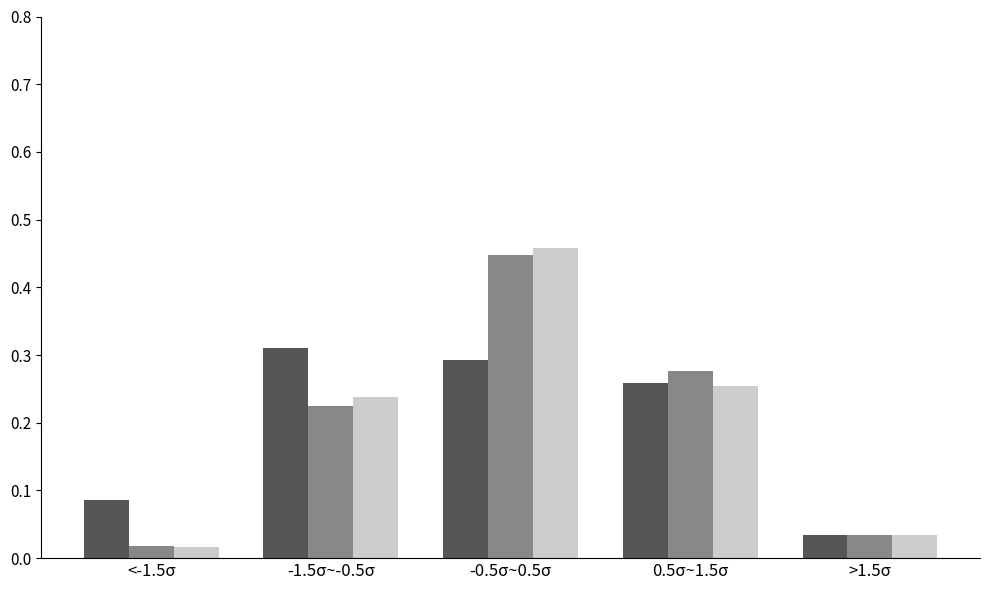

Which label corresponds to the largest value in the chart?

-0.5σ~0.5σ